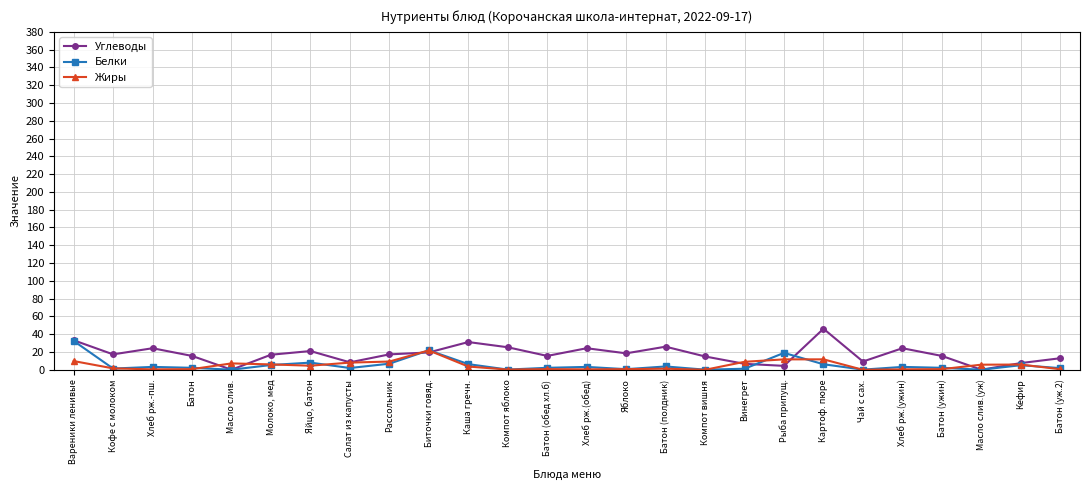

What is the label of the 3rd point from the right?

Масло слив.(уж)